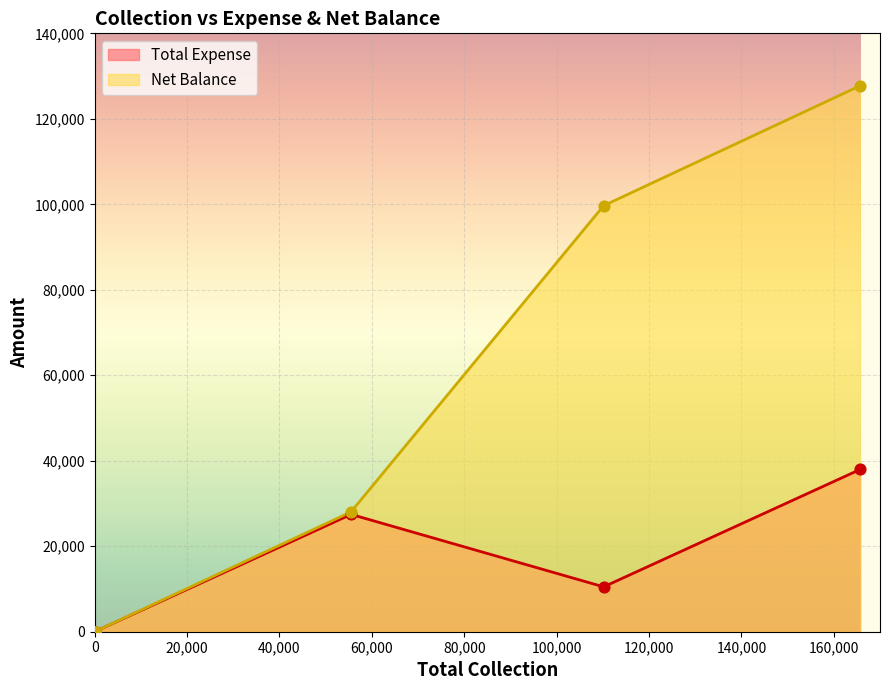

Which series has the largest total across all categories?

Net Balance